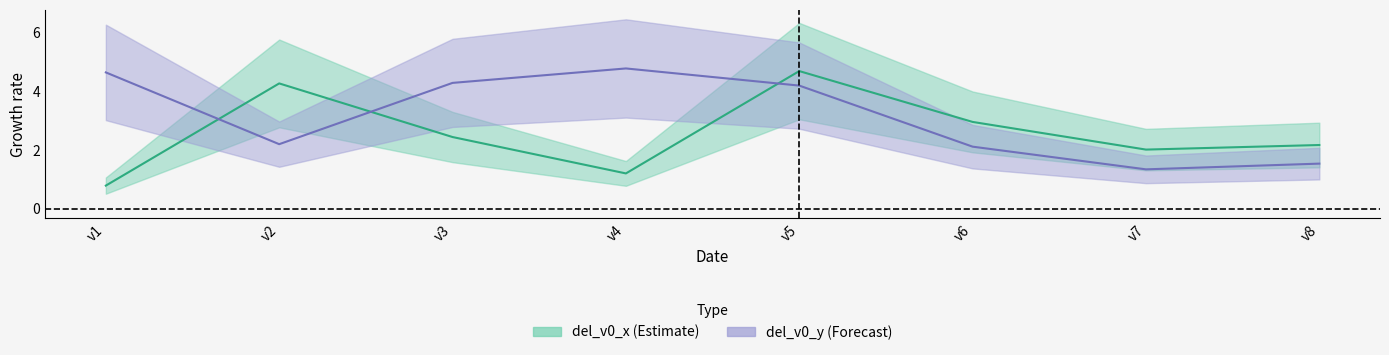

Is it true that del_v0_x equals 2.4 at v3?

True